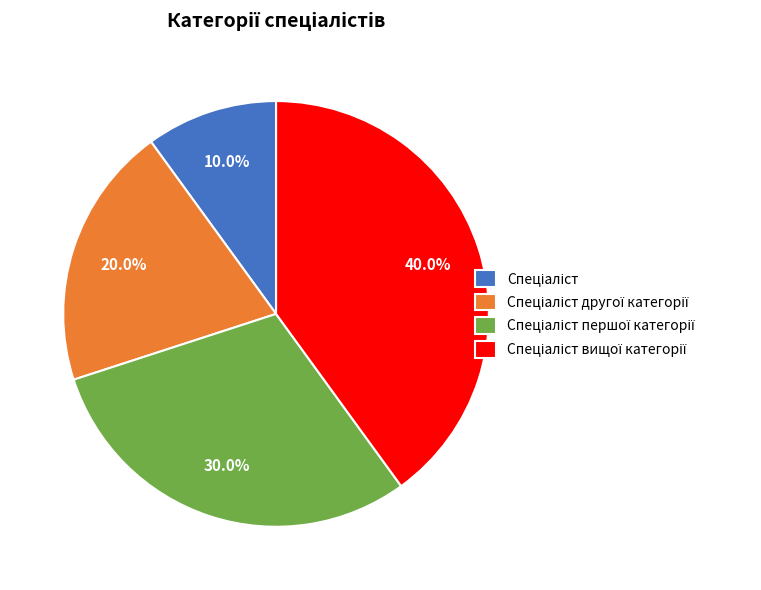

Is there any slice that represents more than half of the pie?

No